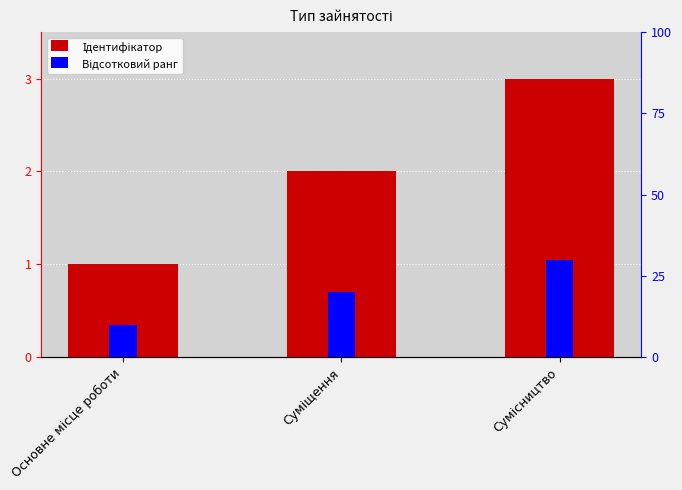

What is the greatest value displayed?

30